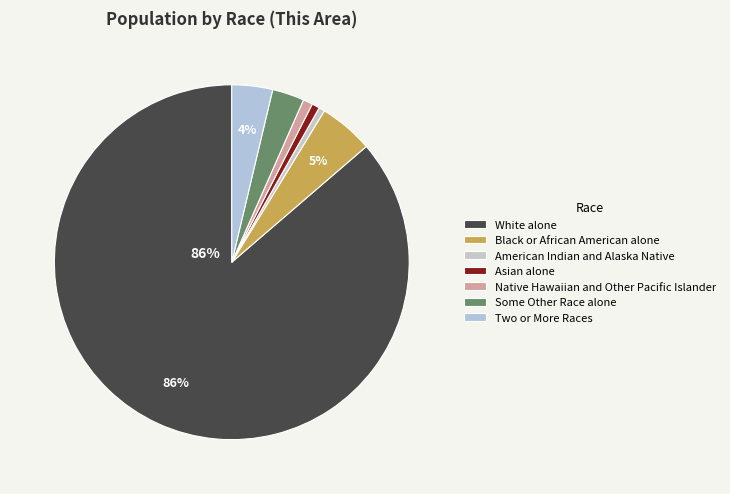

What is the ratio of the value at Some Other Race alone to the value at Native Hawaiian and Other Pacific Islander?

3.3